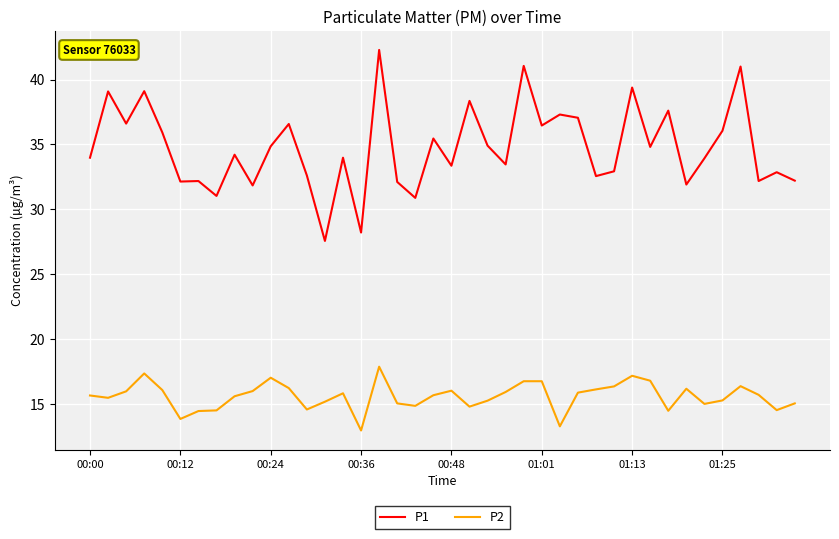

Which series has the largest total across all categories?

P1